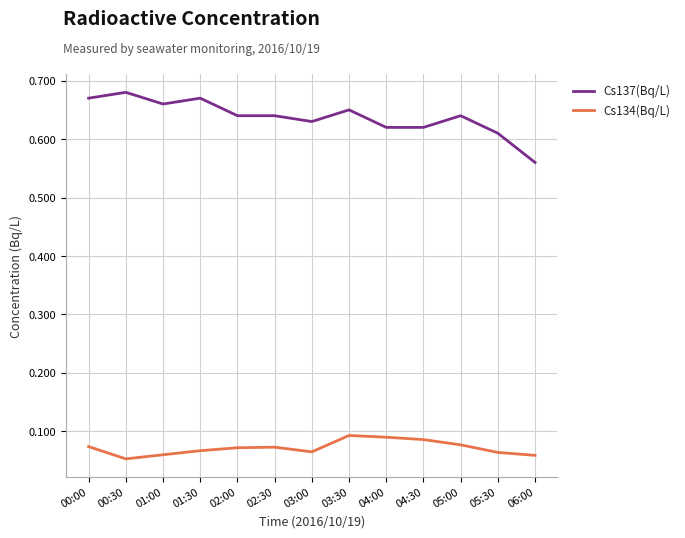

Where is Cs137(Bq/L) nearest to the value 0?

06:00